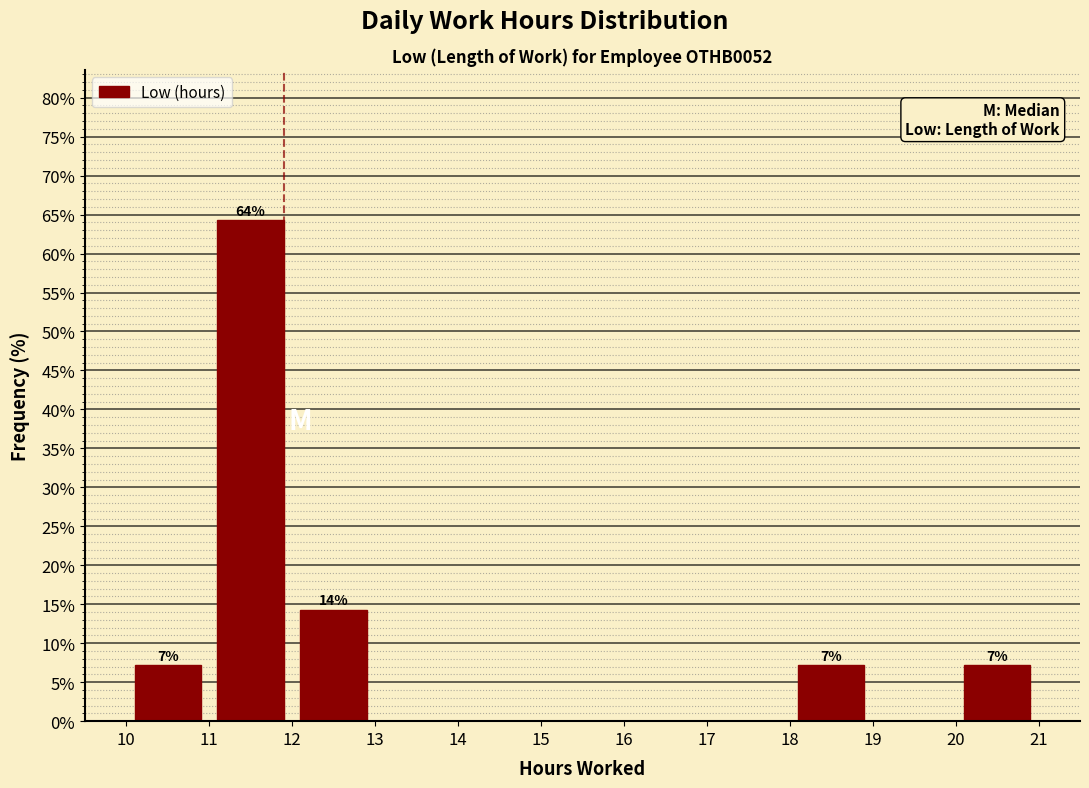

Over which range of the x-axis is the bar tallest?

11 to 12